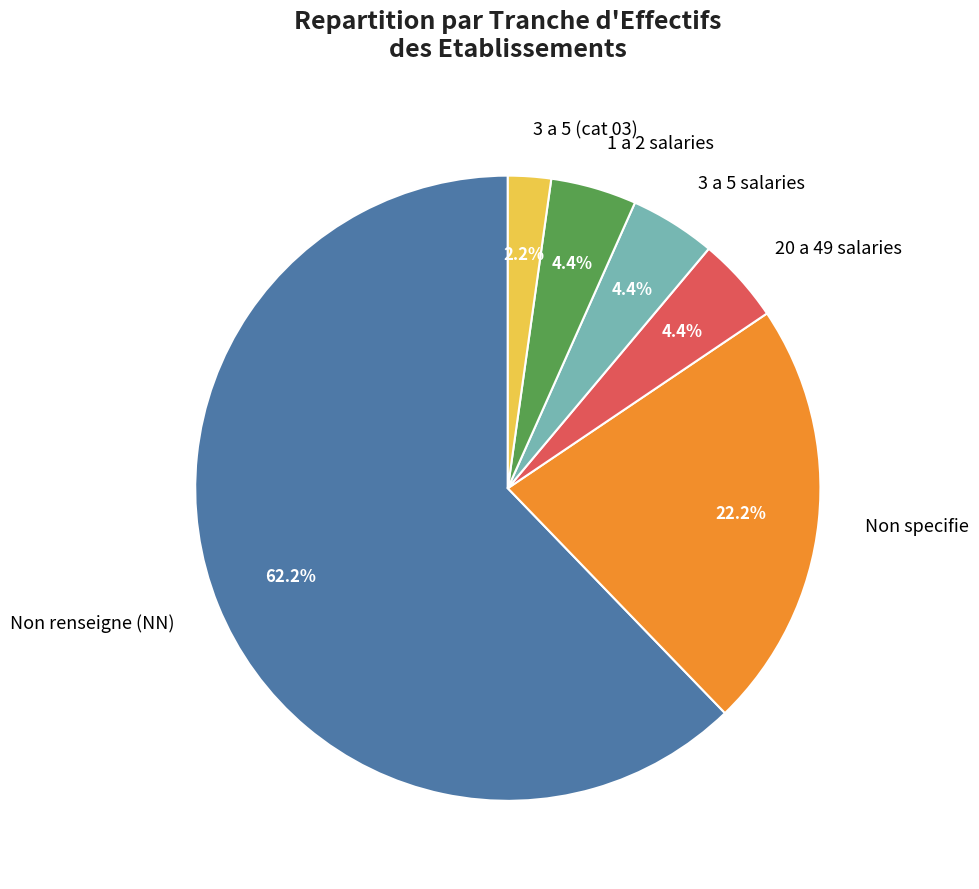

What is the largest slice in the pie chart?

Non renseigne (NN)